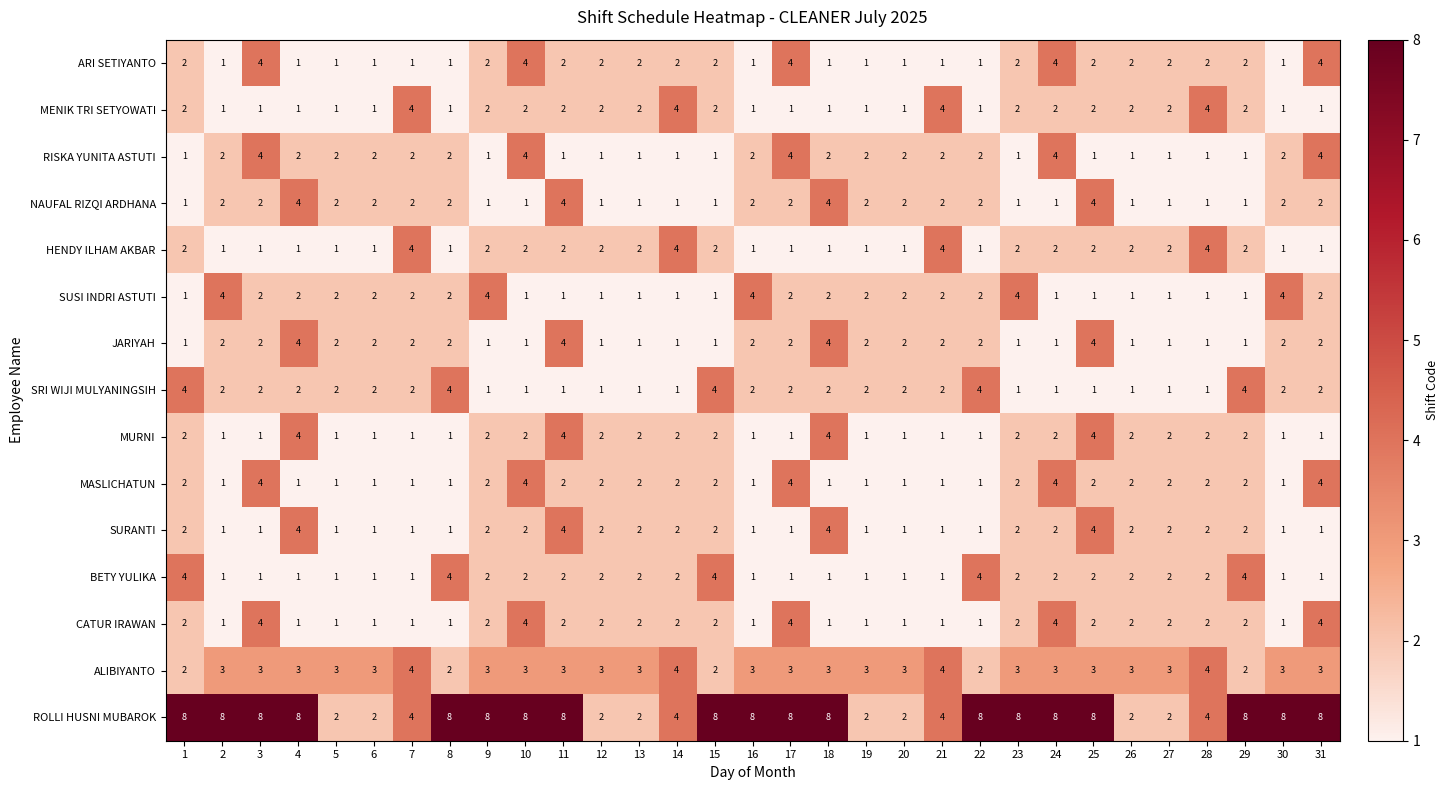

What is the sum of all MENIK TRI SETYOWATI values?

56